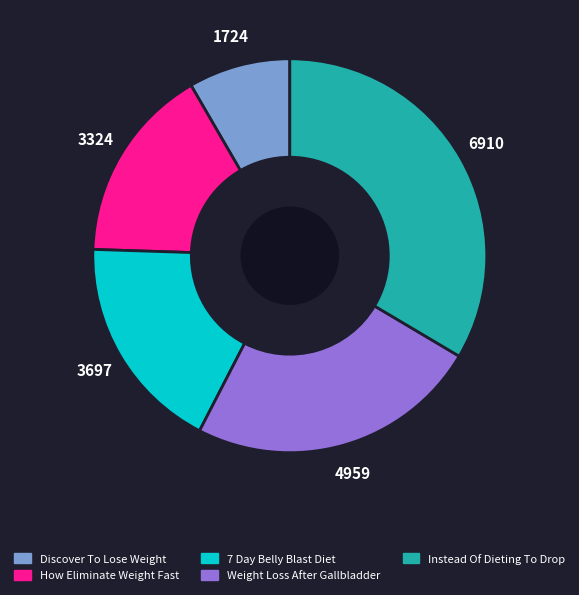

Which slice is the largest?

Instead Of Dieting To Drop